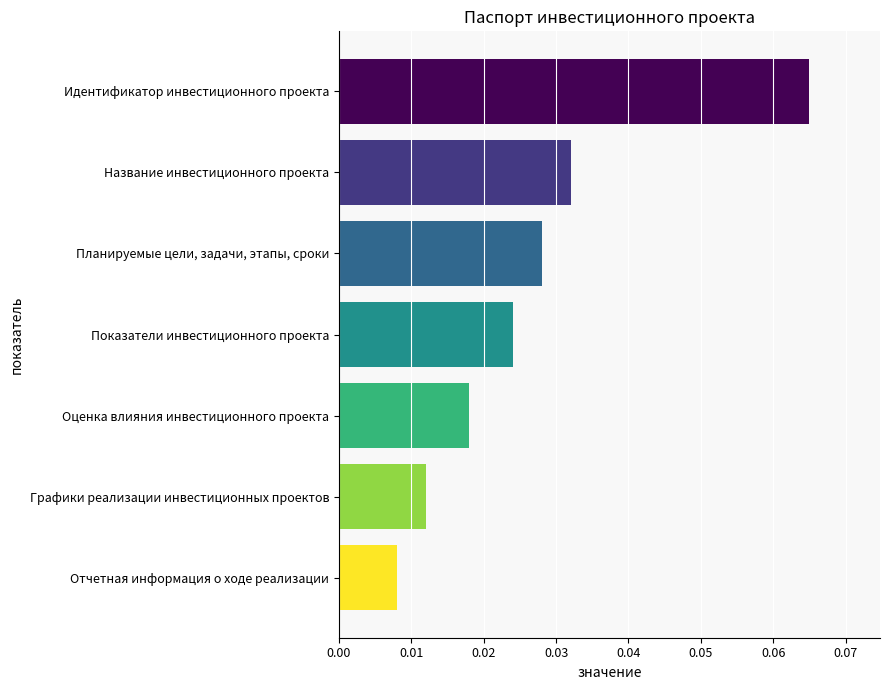

Rank the categories by value from highest to lowest.

Идентификатор инвестиционного проекта, Название инвестиционного проекта, Планируемые цели, задачи, этапы, сроки, Показатели инвестиционного проекта, Оценка влияния инвестиционного проекта, Графики реализации инвестиционных проектов, Отчетная информация о ходе реализации